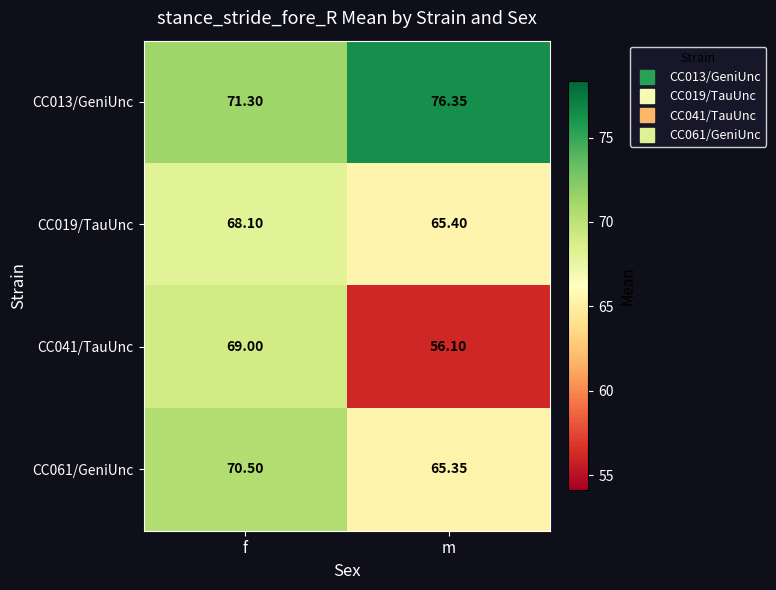

At which category does the chart reach its peak across all series?

m